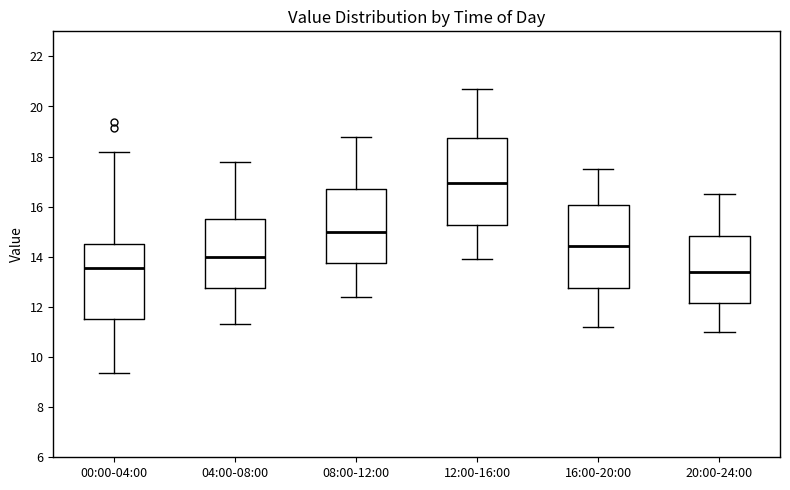

Reading left to right, read every box against the y-axis: the position of its median line, the range the box covers, and the ends of its whiskers. The values are not printed on the chart, so give them approximately, as read against the axis.

00:00-04:00: median 13.6, box 11.6 to 14.6, whiskers 9.4 to 18.2
04:00-08:00: median 14.0, box 12.8 to 15.6, whiskers 11.4 to 17.8
08:00-12:00: median 15.0, box 13.8 to 16.8, whiskers 12.4 to 18.8
12:00-16:00: median 17.0, box 15.2 to 18.8, whiskers 14.0 to 20.8
16:00-20:00: median 14.4, box 12.8 to 16.0, whiskers 11.2 to 17.6
20:00-24:00: median 13.4, box 12.2 to 14.8, whiskers 11.0 to 16.6